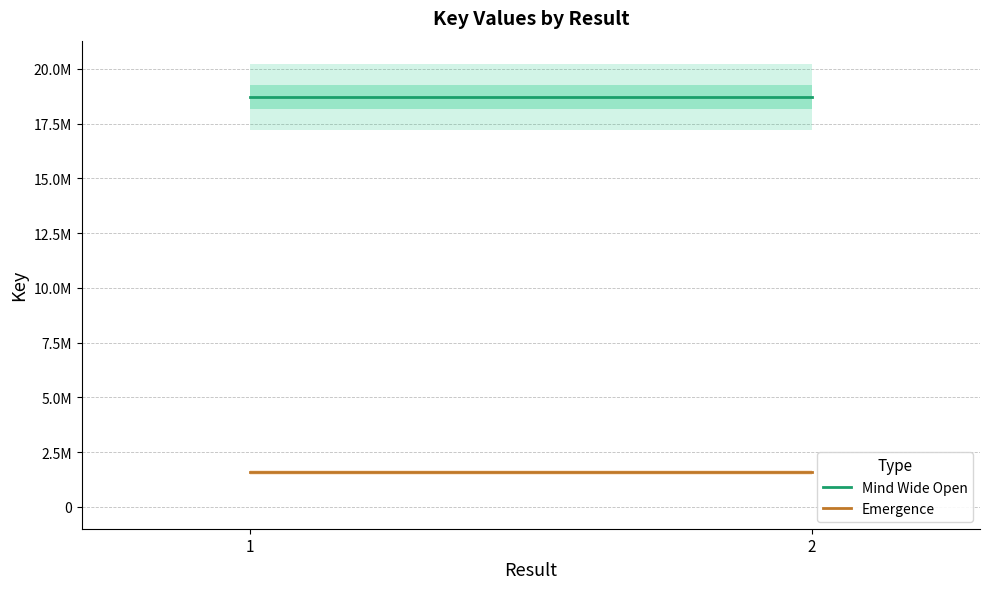

Which has a higher value, 1 or 2?

1